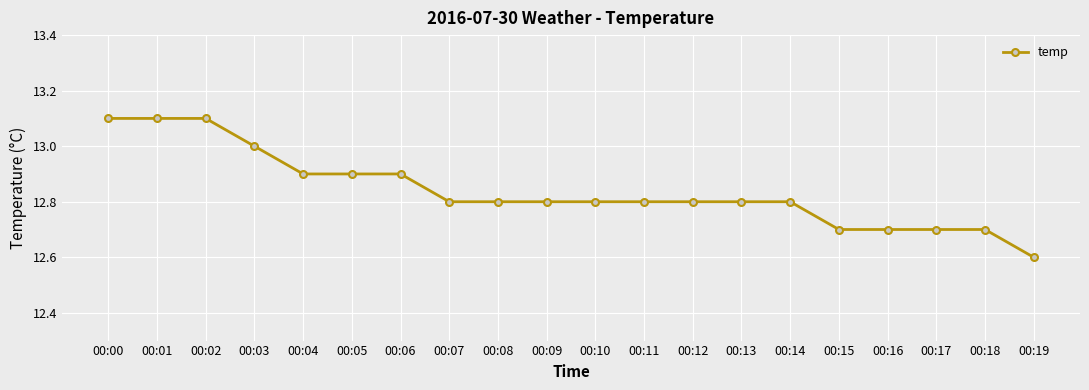

What is the average value?

12.8